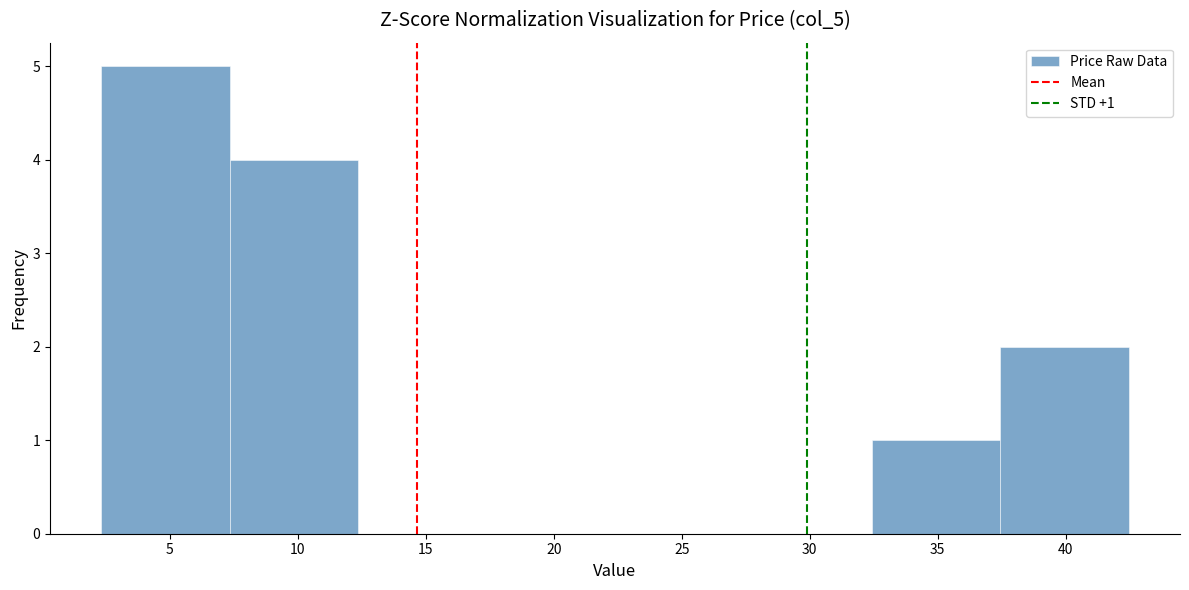

Over which range of the x-axis is the bar tallest?

2.5 to 7.5